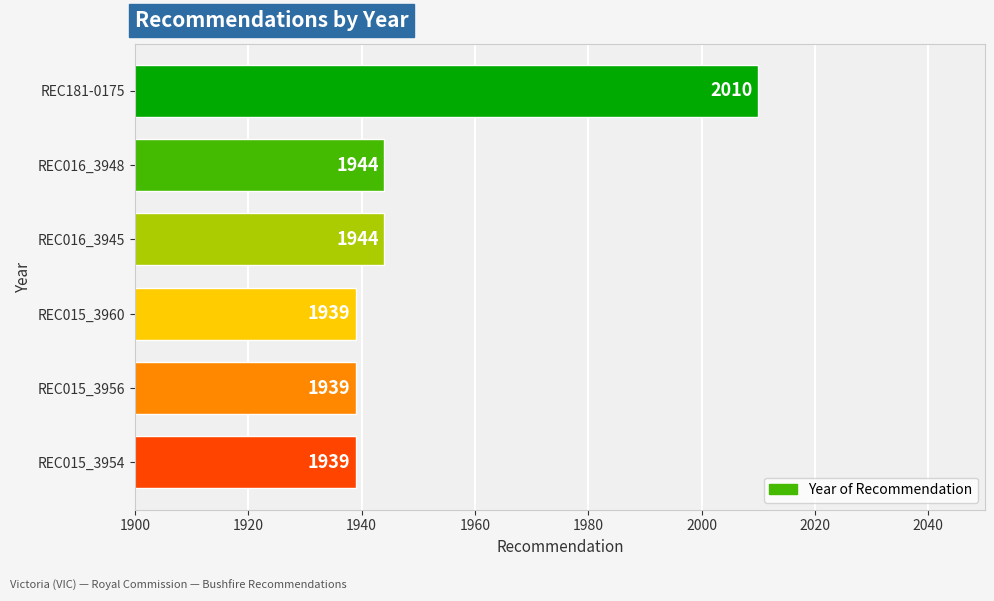

Reading top to bottom, what are all the values shown in this chart?

2010	1944	1944	1939	1939	1939